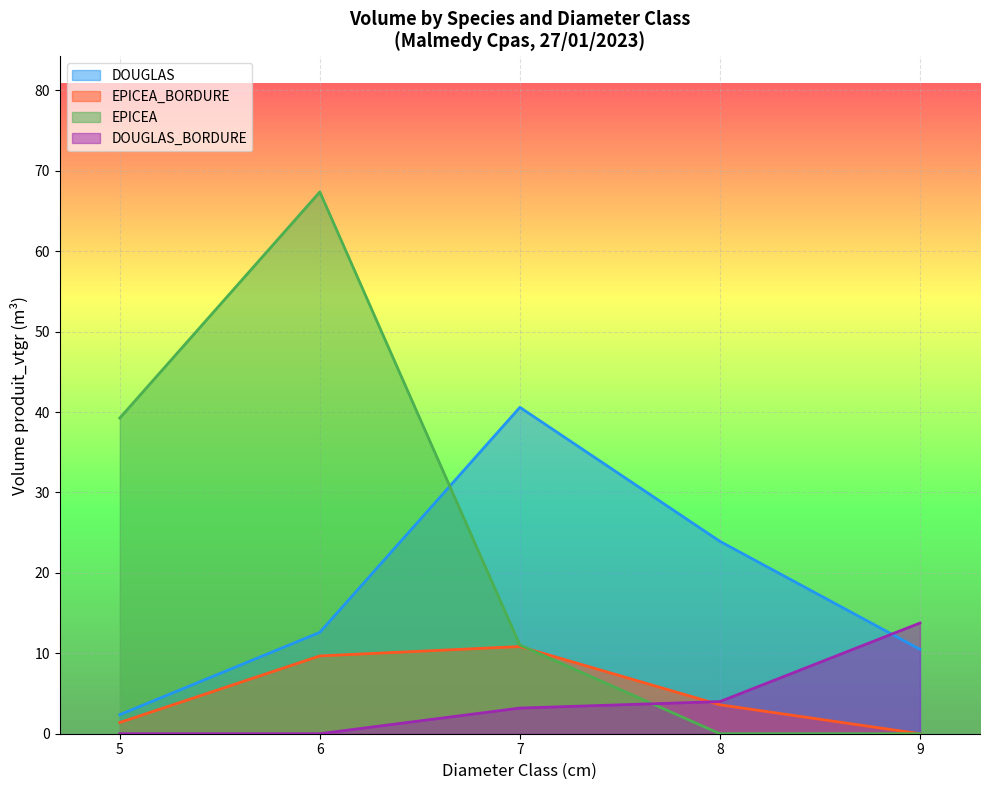

At which category is the sum across all series the highest?

6